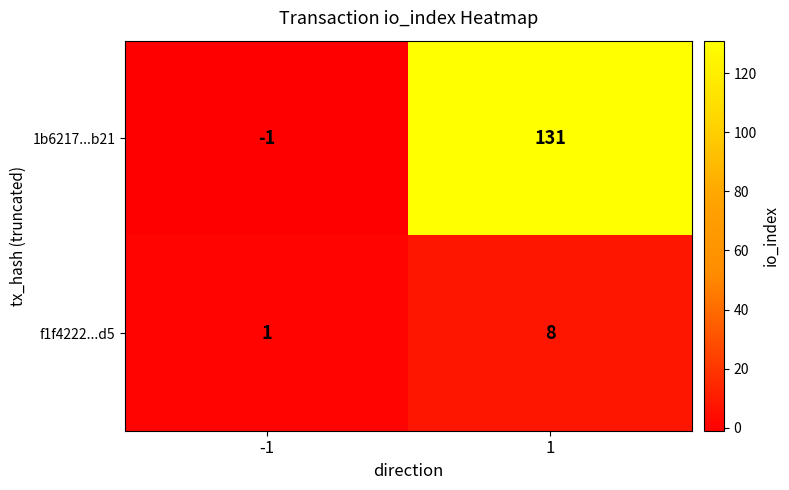

Reading right to left, transcribe all the data shown in this chart.

1b6217...b21: 1=131	-1=-1
f1f4222...d5: 1=8	-1=1